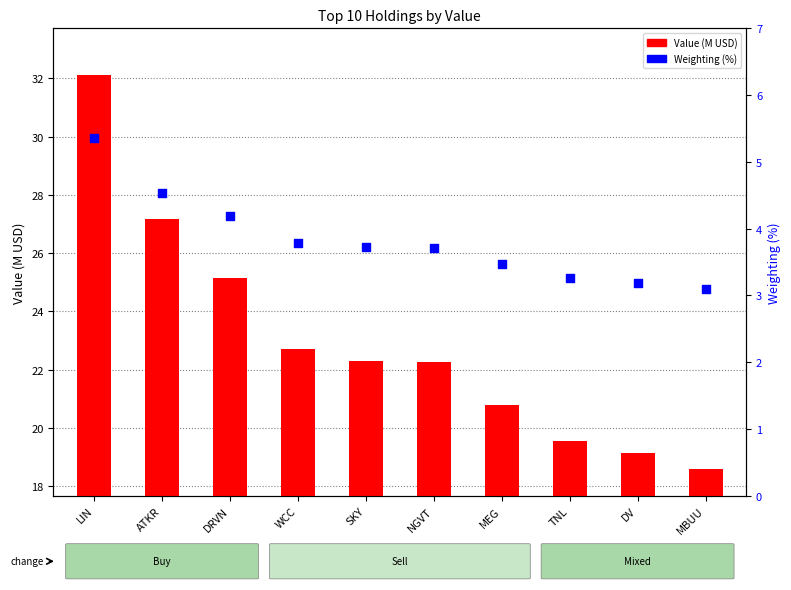

At how many categories does at least one series exceed 16?

10